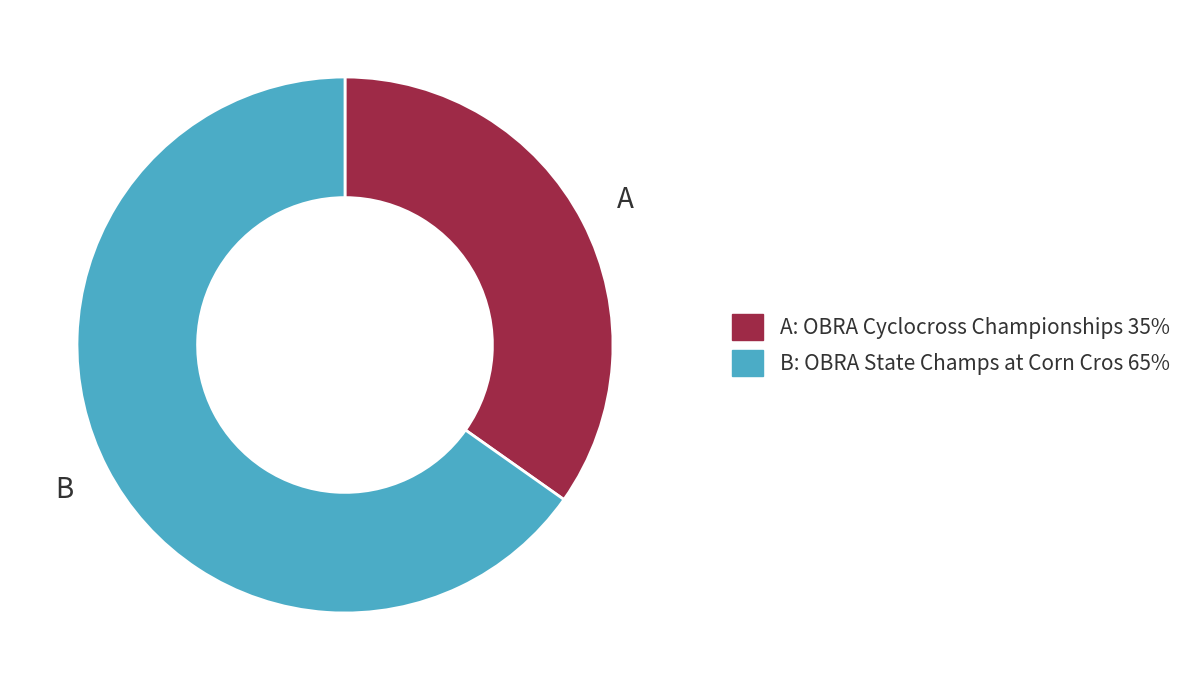

How many slices are in this pie chart?

2